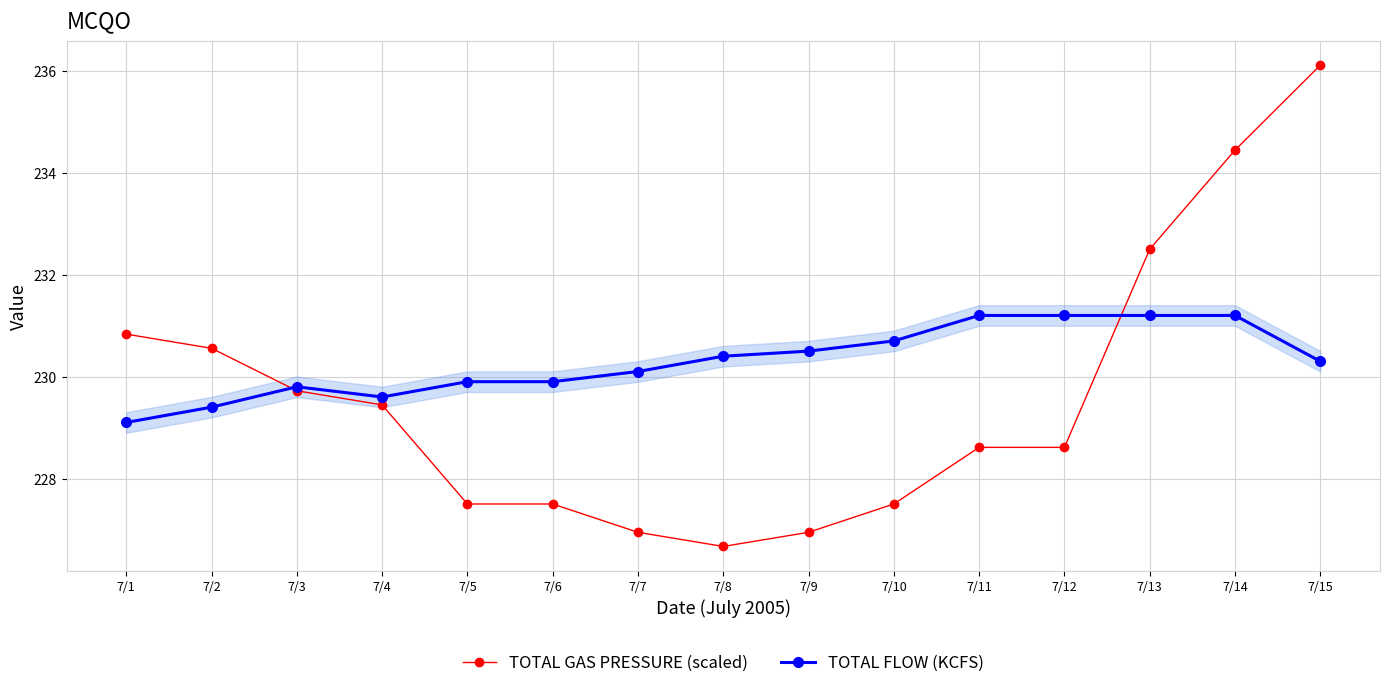

What is the difference between the maximum and minimum values in the TOTAL GAS PRESSURE (scaled) series?

9.4